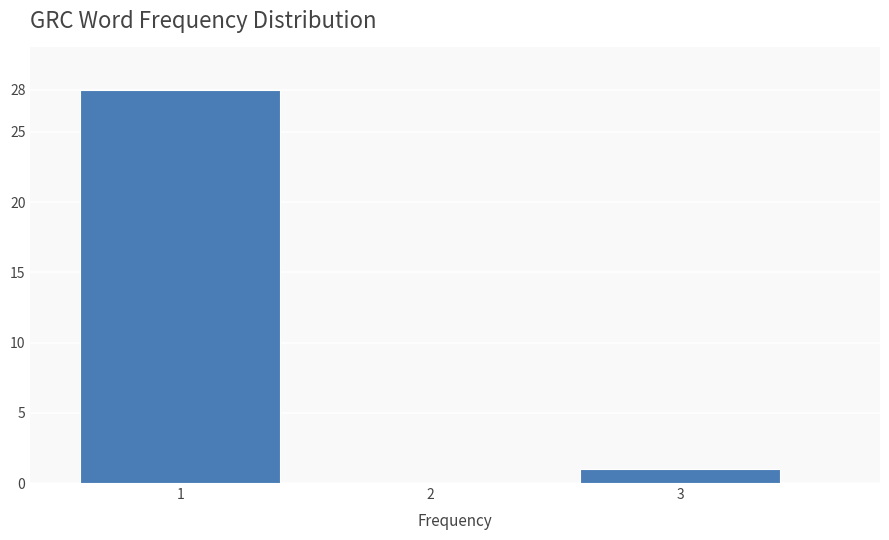

What is the greatest value displayed?

28